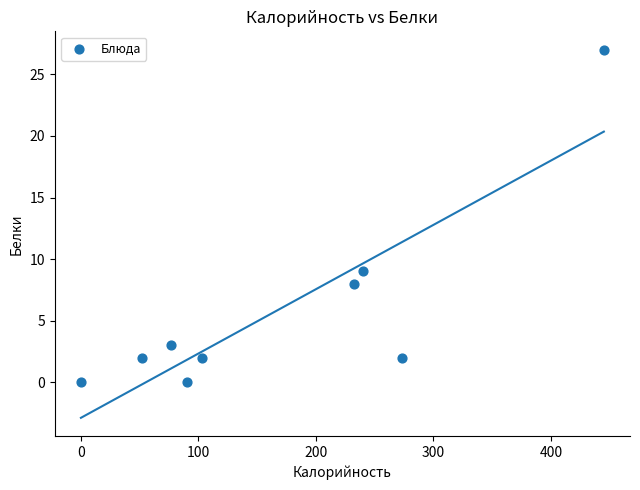

What Y value in the scatter plot is closest to 13?

9